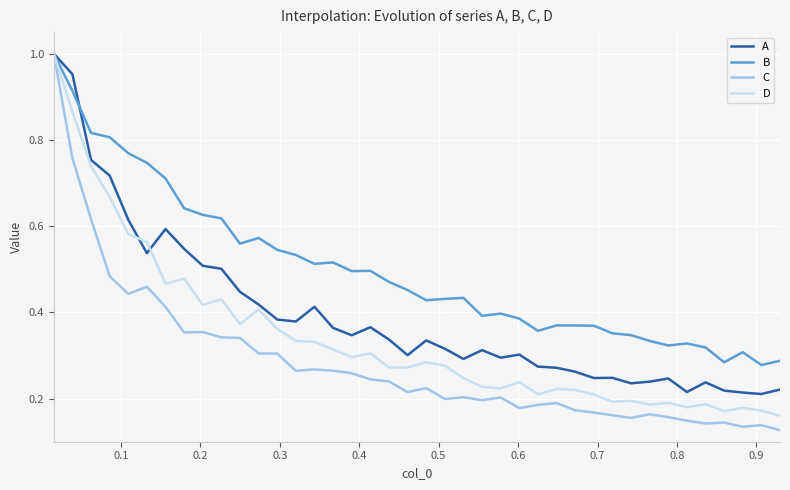

List the series in order of their overall mean, lowest first.

C, D, A, B